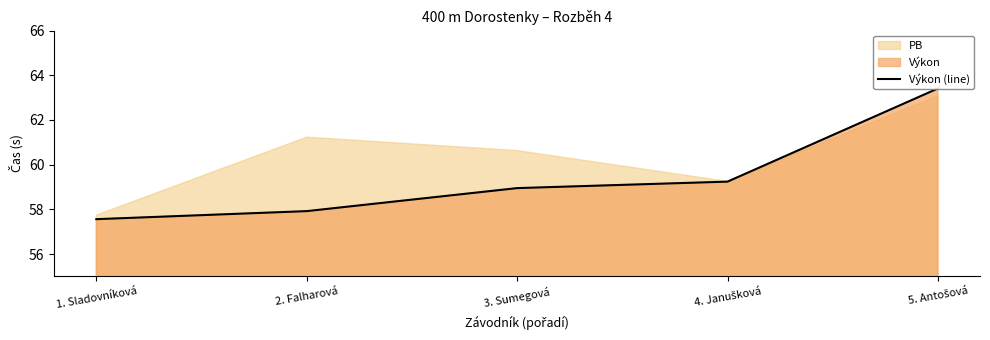

Is it true that the value at 1. Sladovníková is 57.6?

True